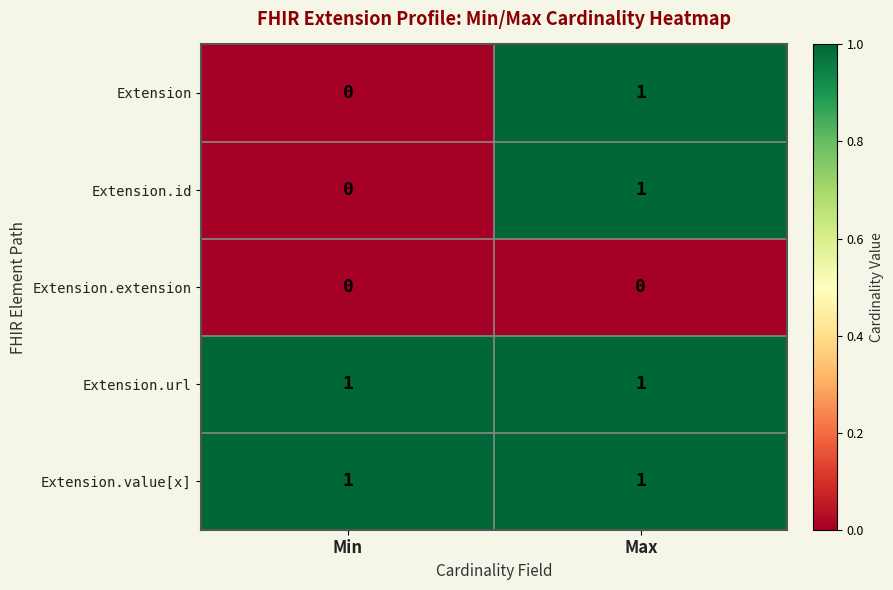

Reading left to right, extract all data points from this chart.

Extension: 0	1
Extension.id: 0	1
Extension.extension: 0	0
Extension.url: 1	1
Extension.value[x]: 1	1